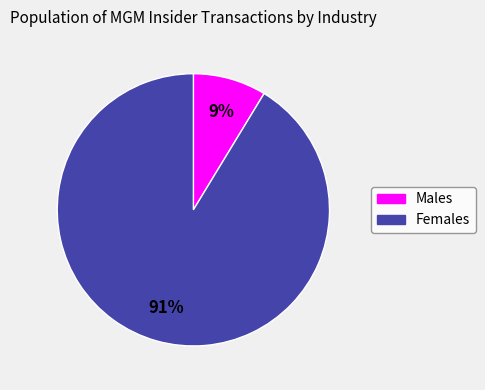

Is there any slice that represents more than half of the pie?

Yes